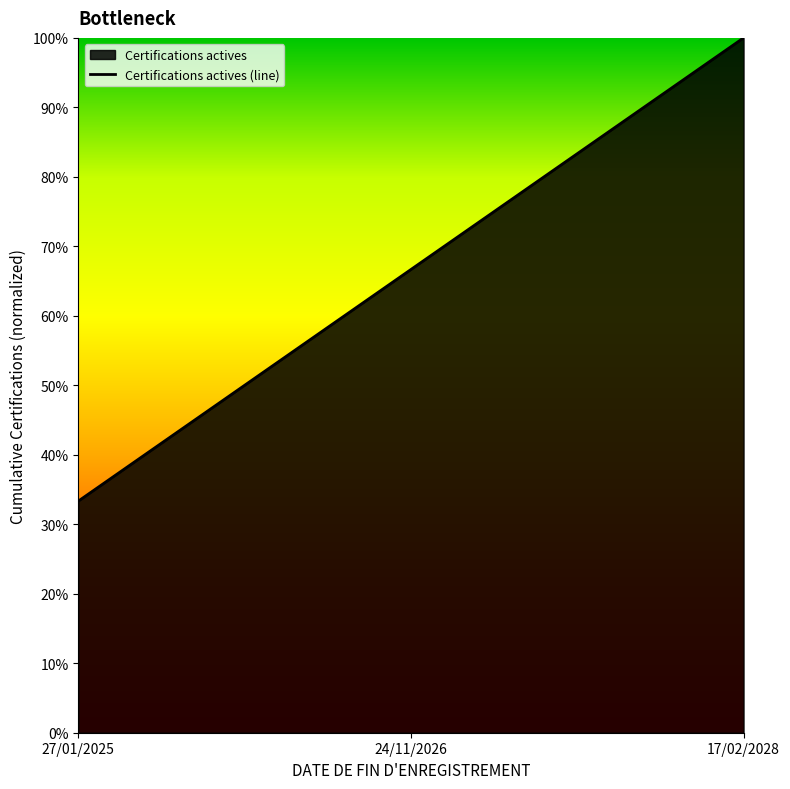

Read the value at 27/01/2025.

0.3